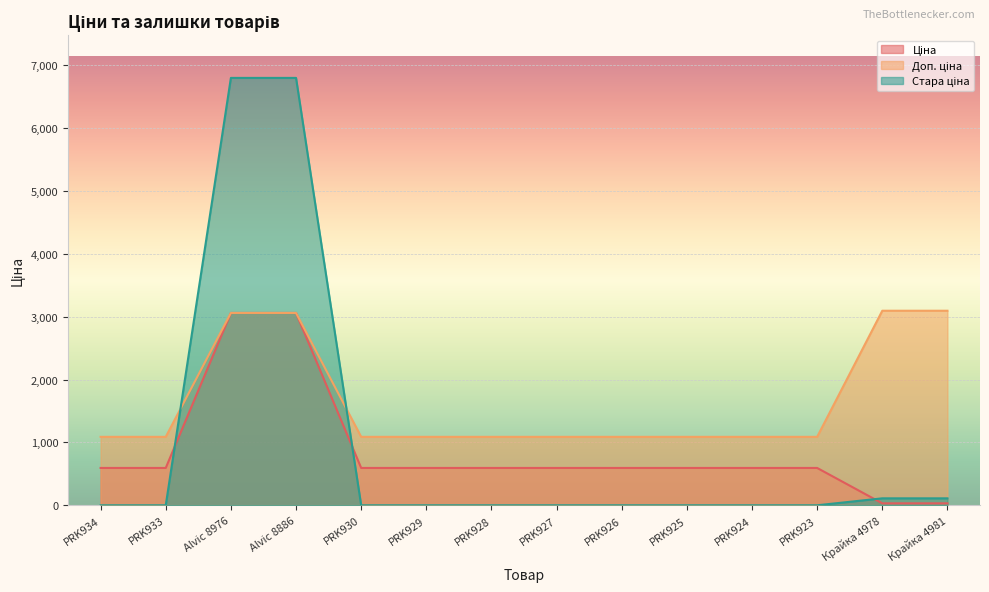

Is the value of Ціна at Alvic 8976 greater than the value of Стара ціна at Крайка 4981?

Yes